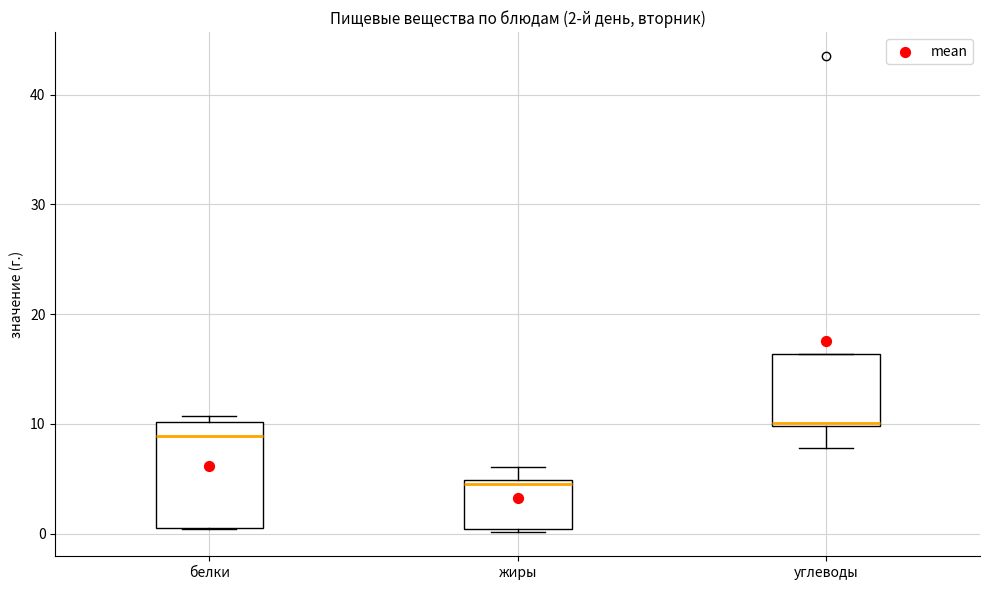

Which box is the tallest, from its lower edge to its upper edge?

белки